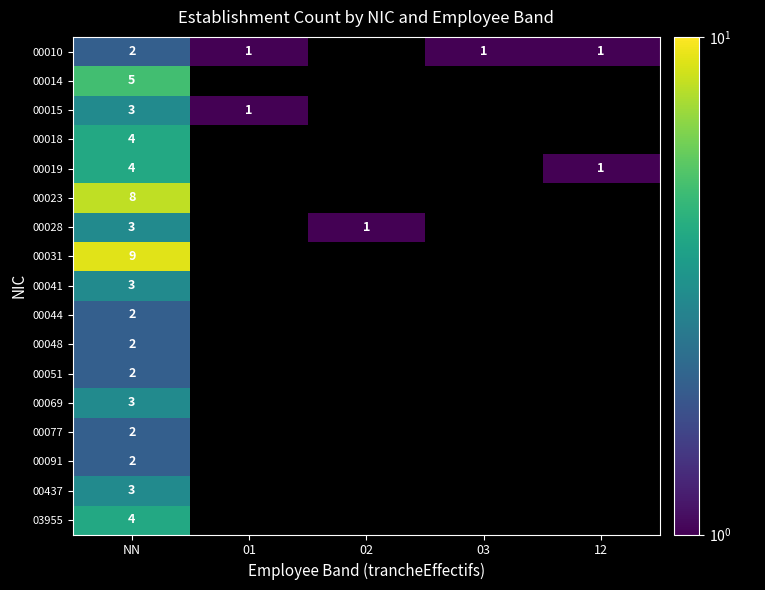

At which category is the sum across all series the highest?

NN